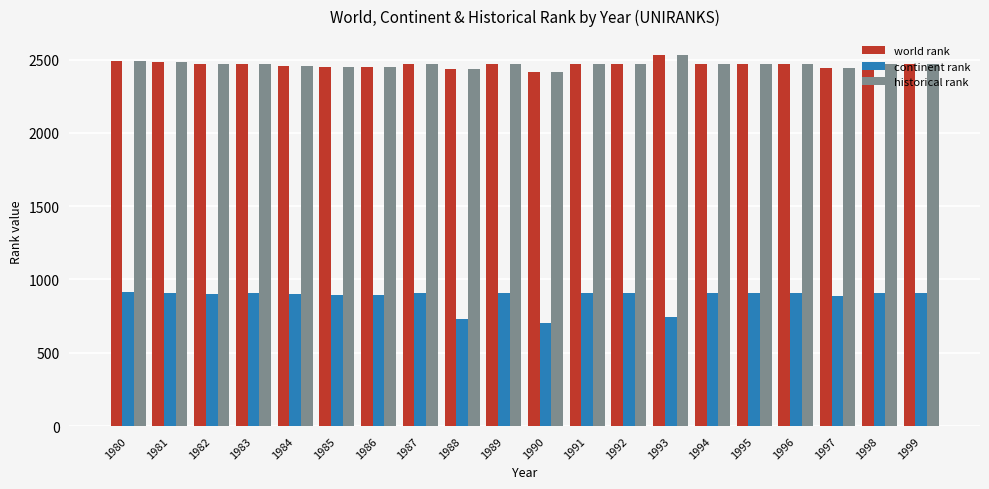

What is the difference between the highest and lowest values at 1987?

1566